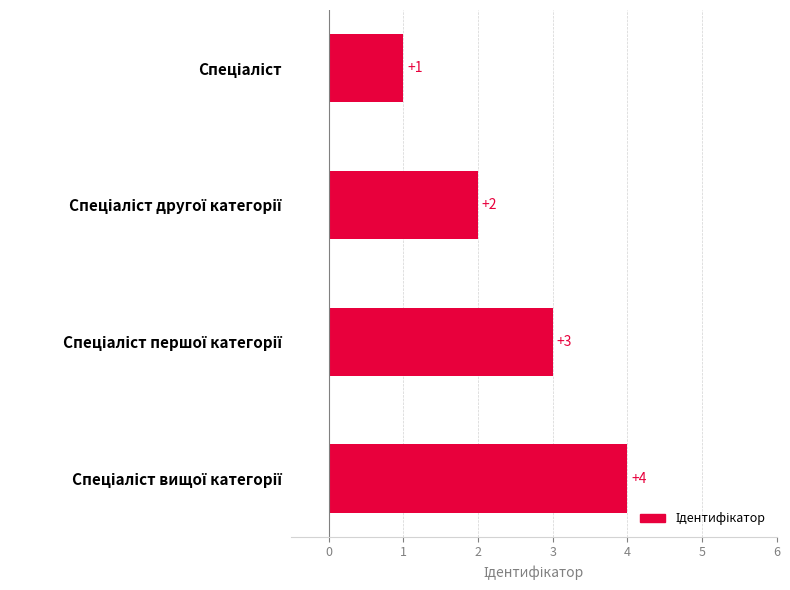

What is the difference between the maximum and minimum values?

3